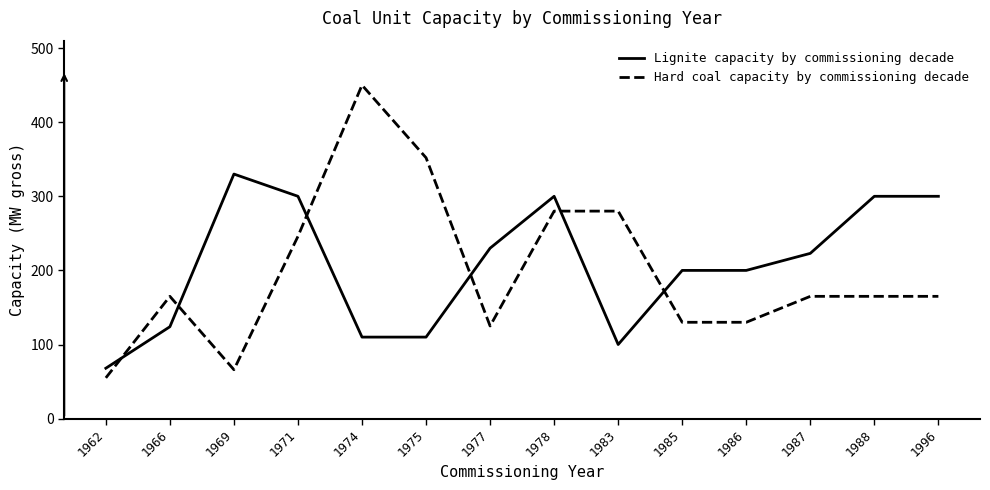

List the series in order of their overall mean, lowest first.

Hard coal capacity by commissioning decade, Lignite capacity by commissioning decade